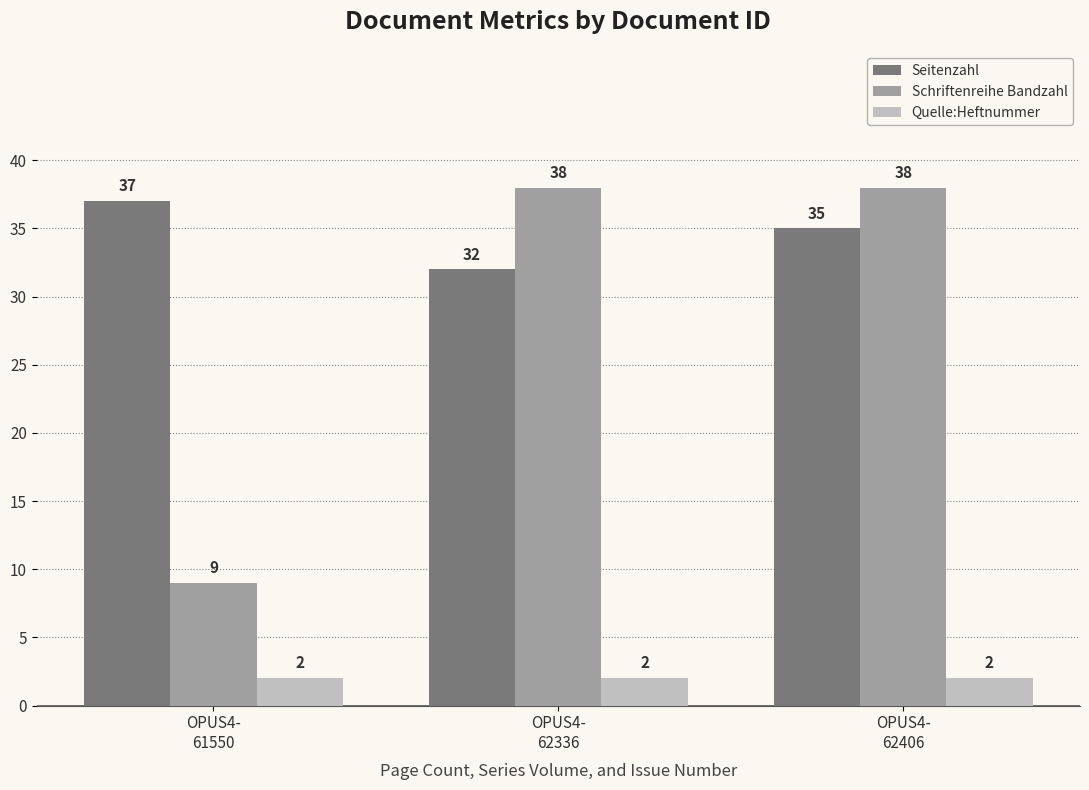

How many bars are there in total?

9